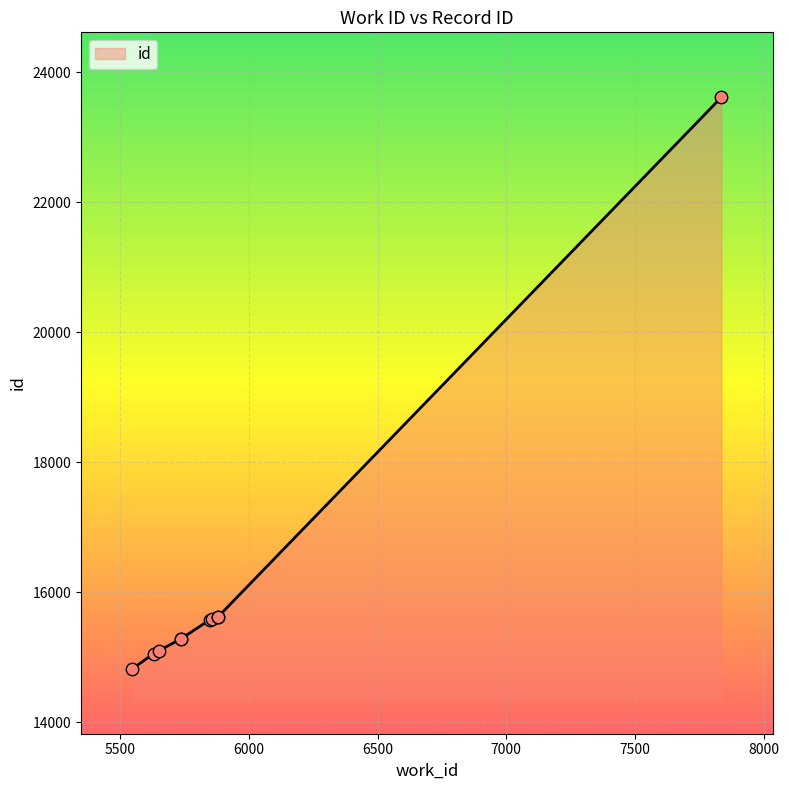

What is the difference between the maximum and minimum values?

8793